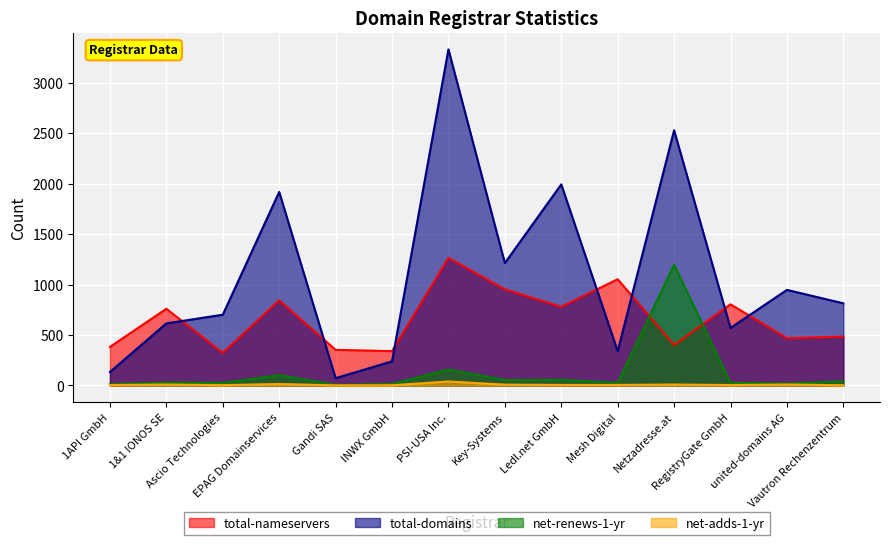

What are all the series names shown in the legend?

total-nameservers, total-domains, net-renews-1-yr, net-adds-1-yr